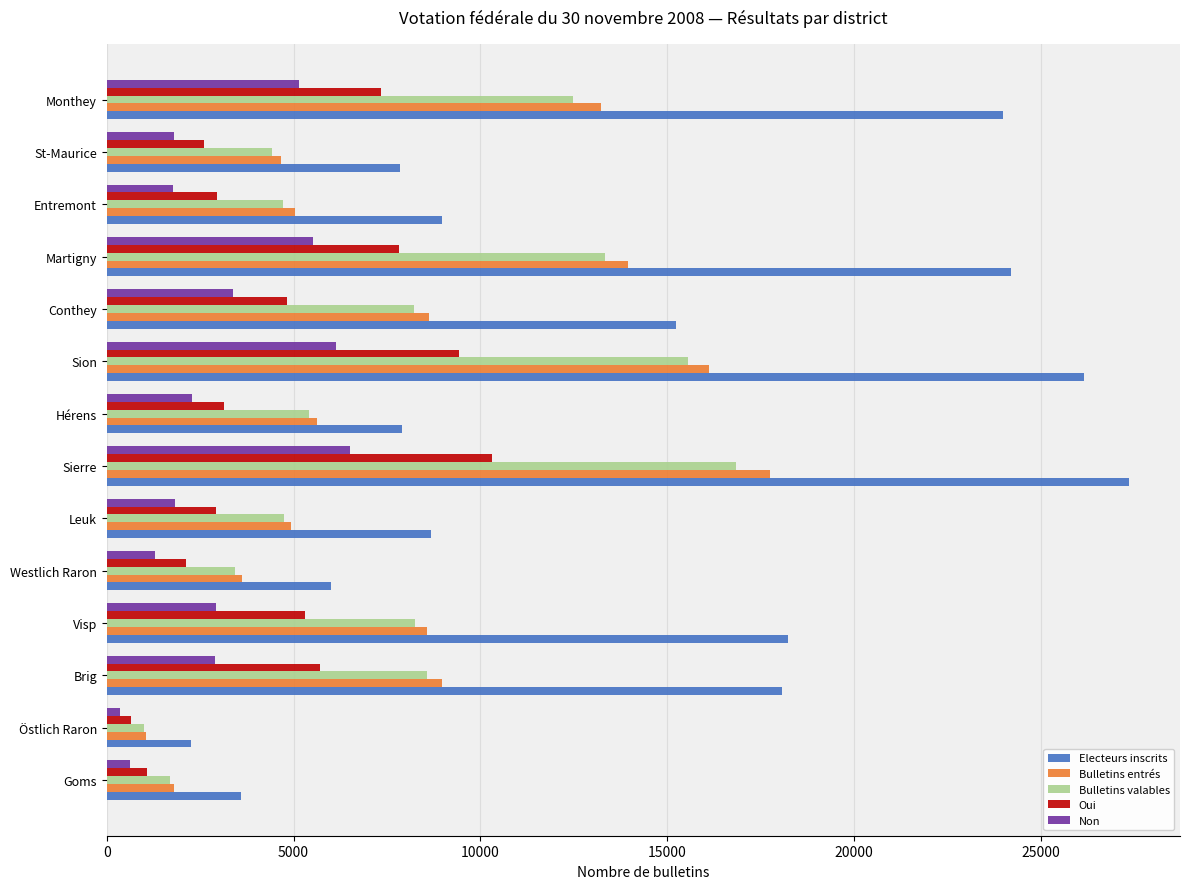

What is the average value of the Oui series?

4728